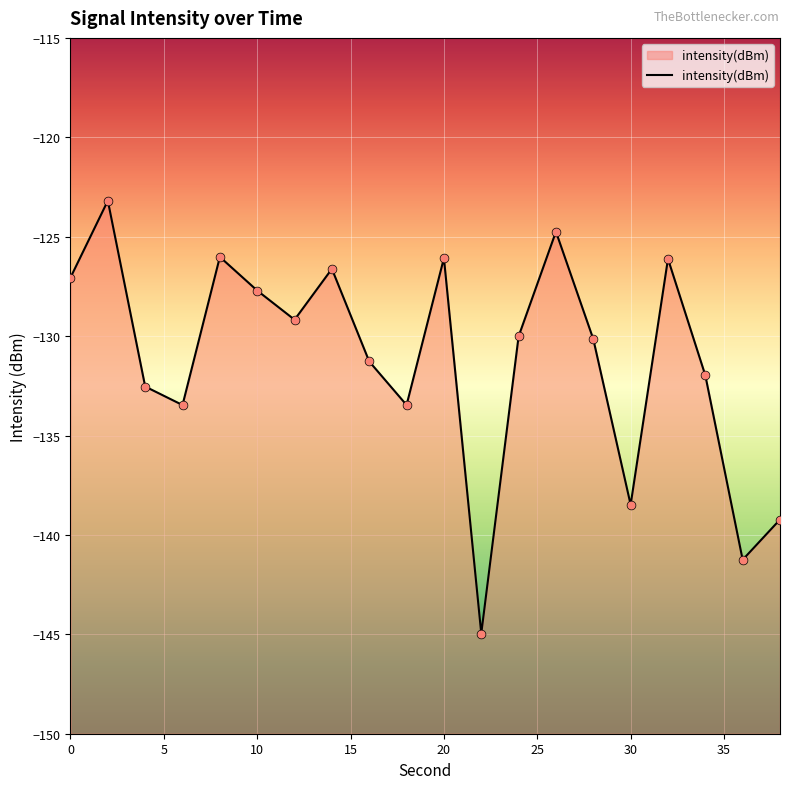

What is the change in value from 12 to 32?

+3.1